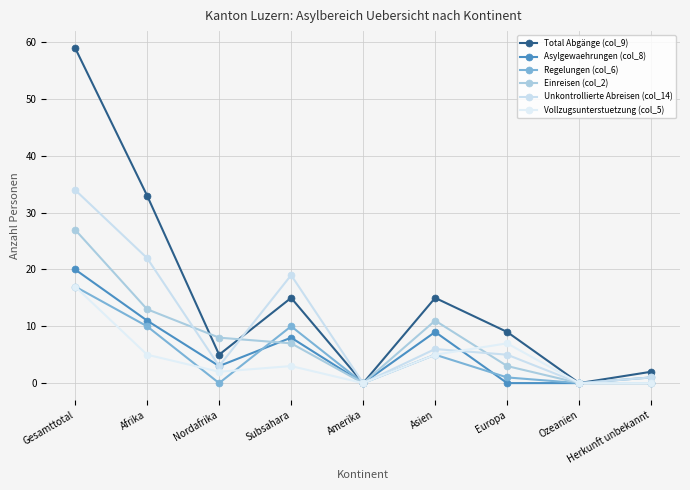

What position from the right is Gesamttotal?

9